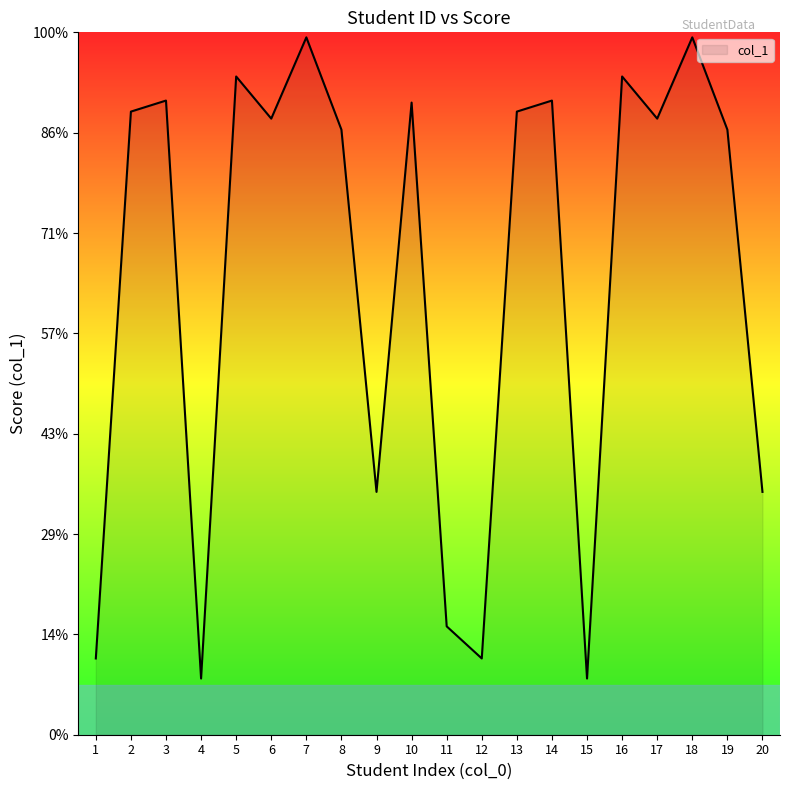

At which category does the chart reach its peak across all series?

7